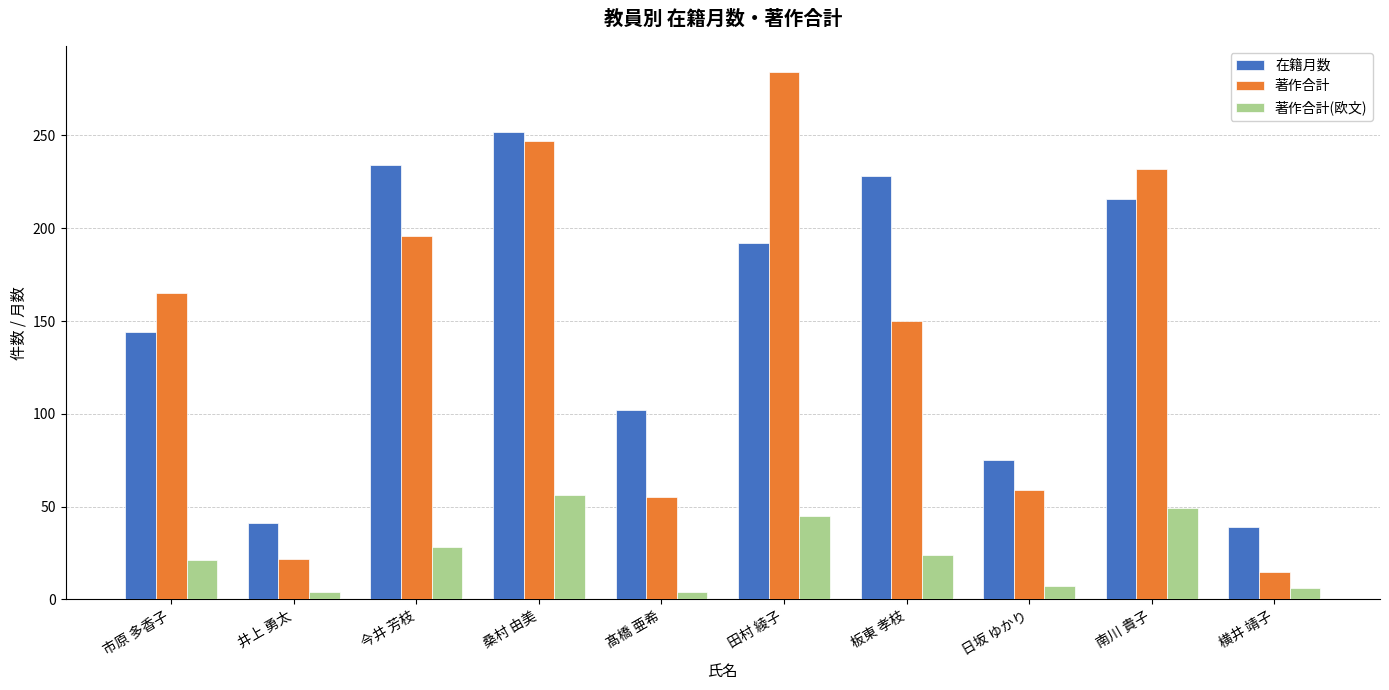

What is the difference between the maximum and minimum values in the 在籍月数 series?

213